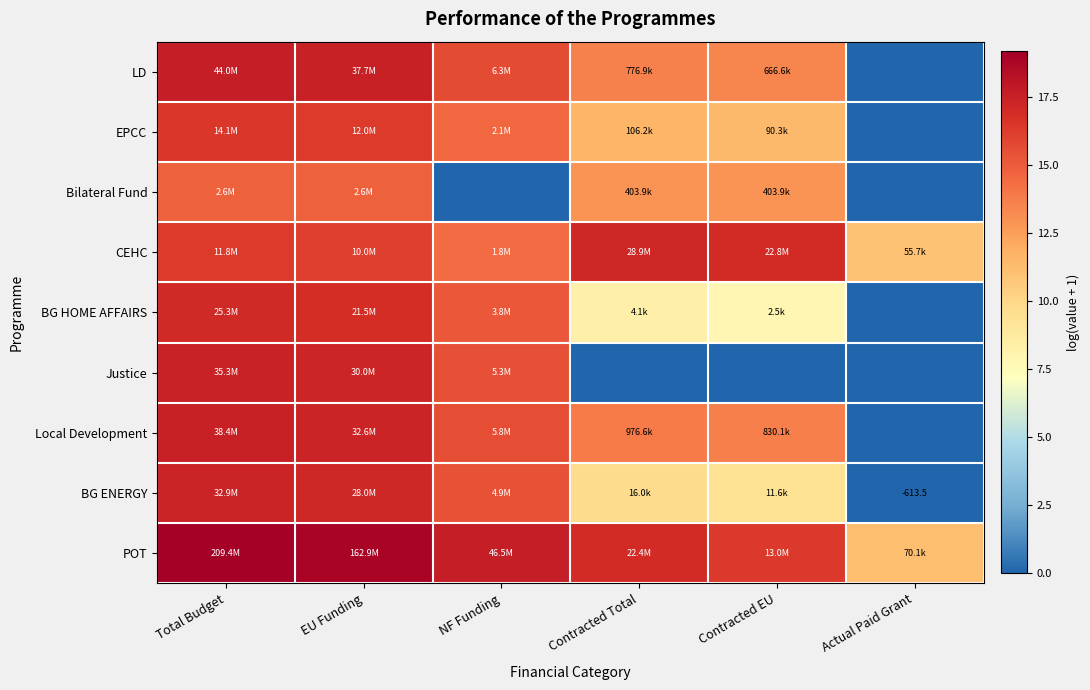

Between Total Budget and Actual Paid Grant, which series saw the biggest shift?

LD